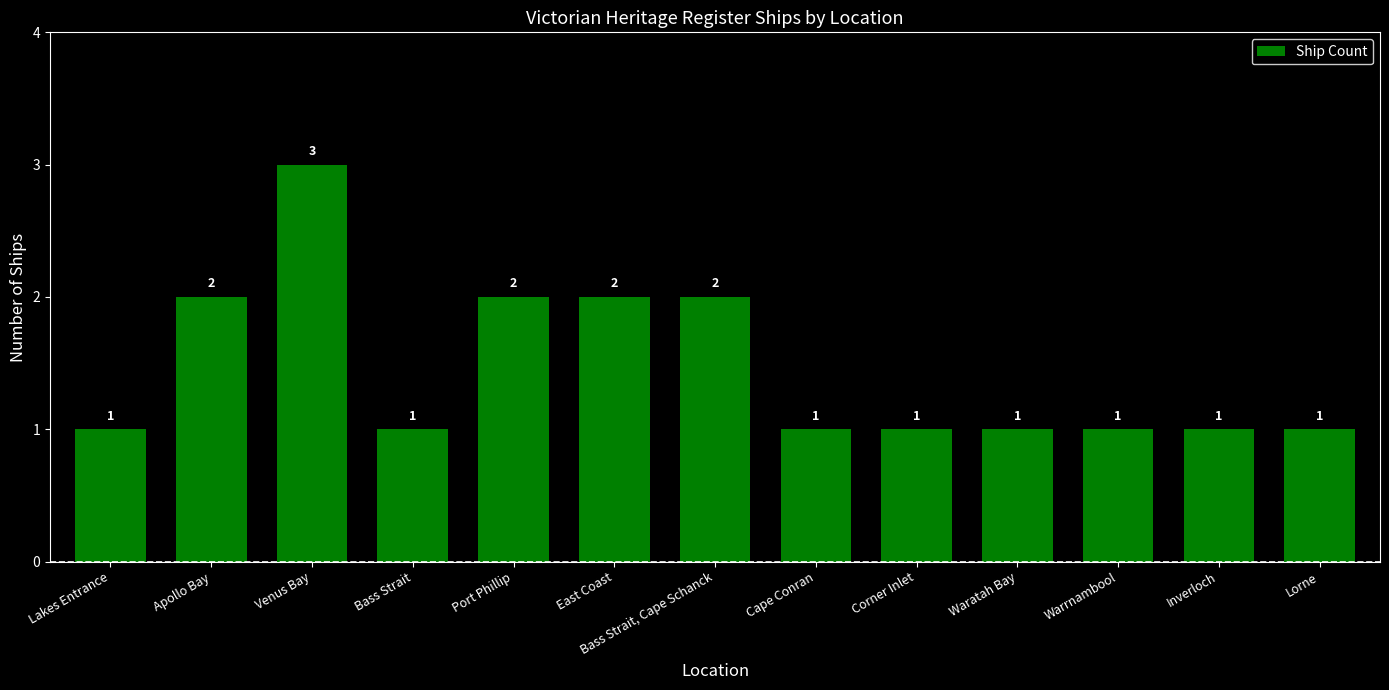

What is the ratio of the value at Bass Strait, Cape Schanck to the value at Venus Bay?

0.7